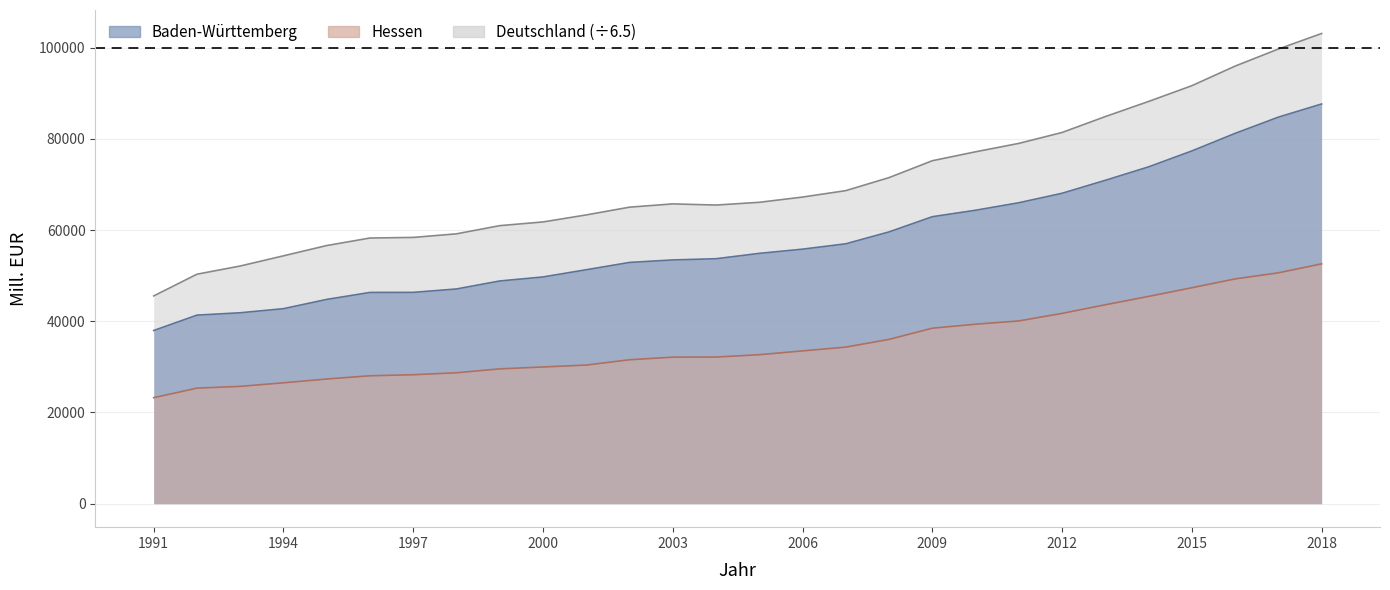

Rank the series by their average value, from highest to lowest.

Deutschland, Baden-Württemberg, Hessen